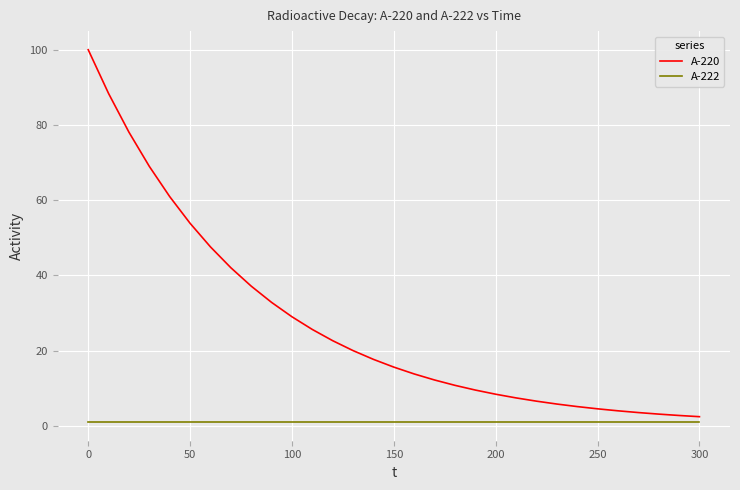

What are all the series names shown in the legend?

A-220, A-222